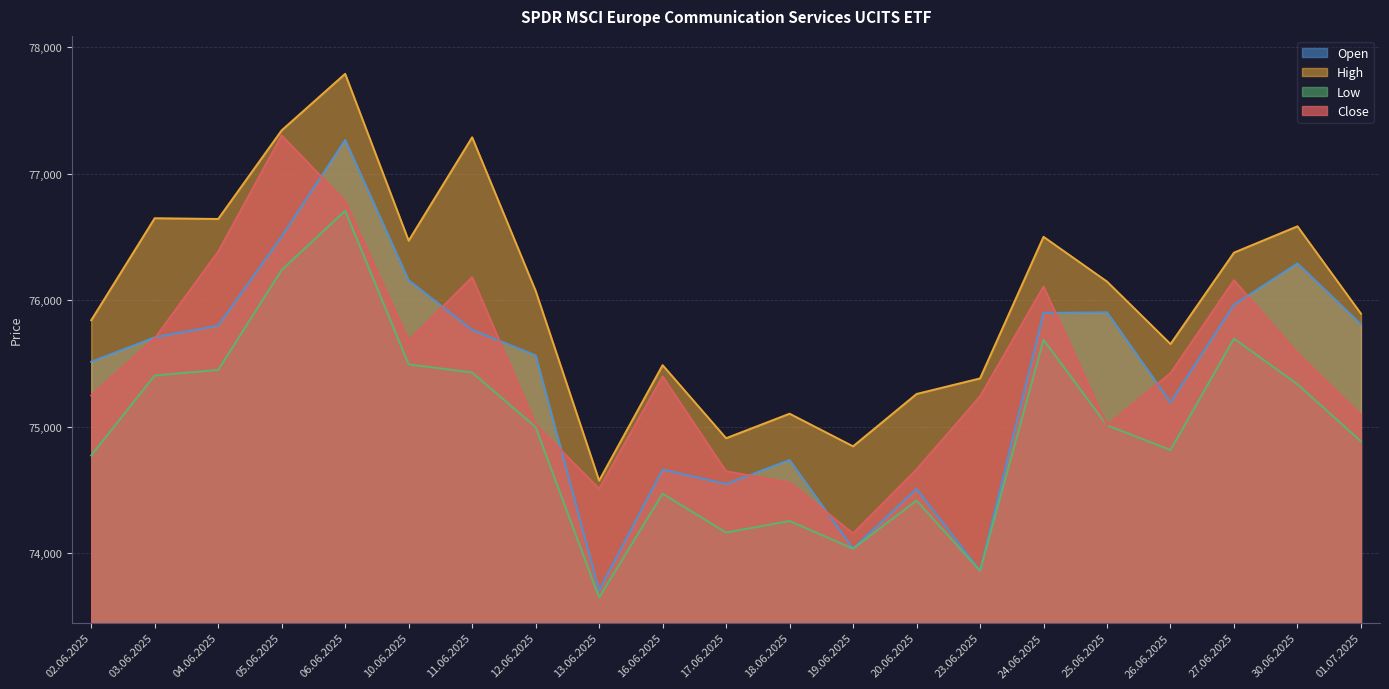

At which category does the chart reach its peak across all series?

06.06.2025